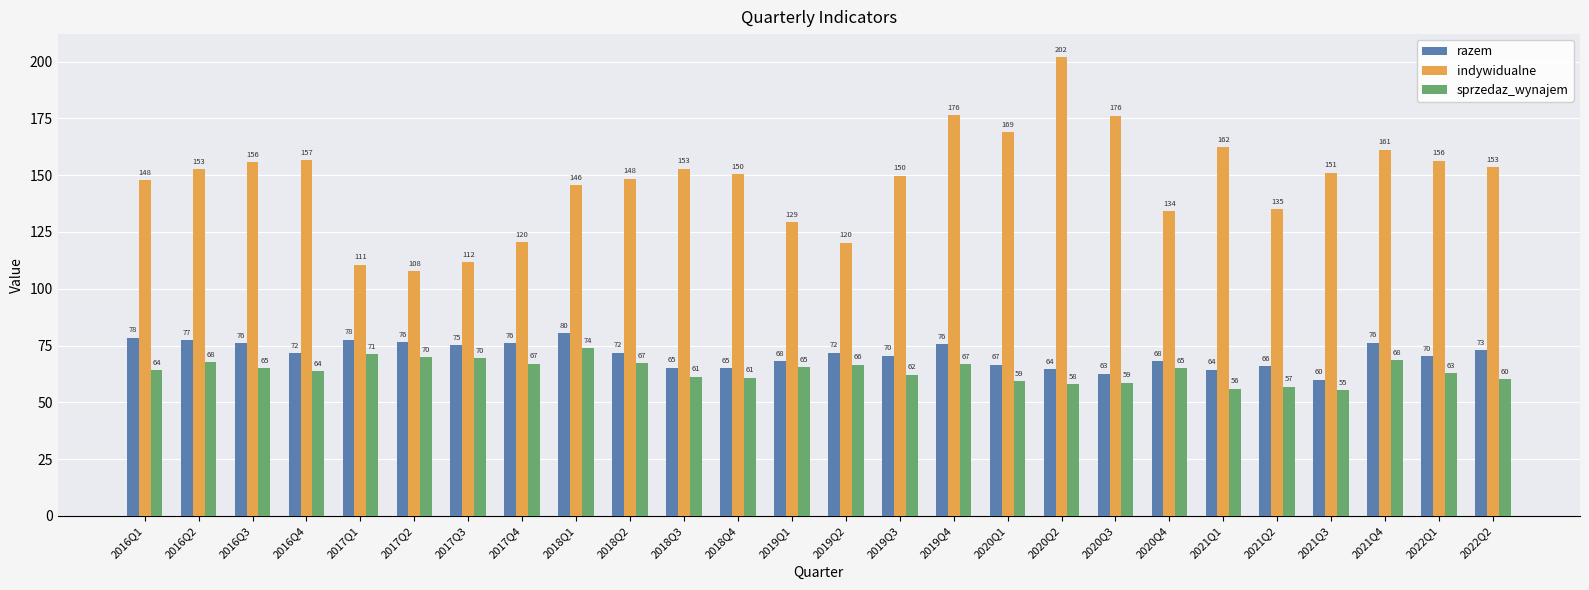

What is the value of the sprzedaz_wynajem bar at the 3rd from the left?

65.0